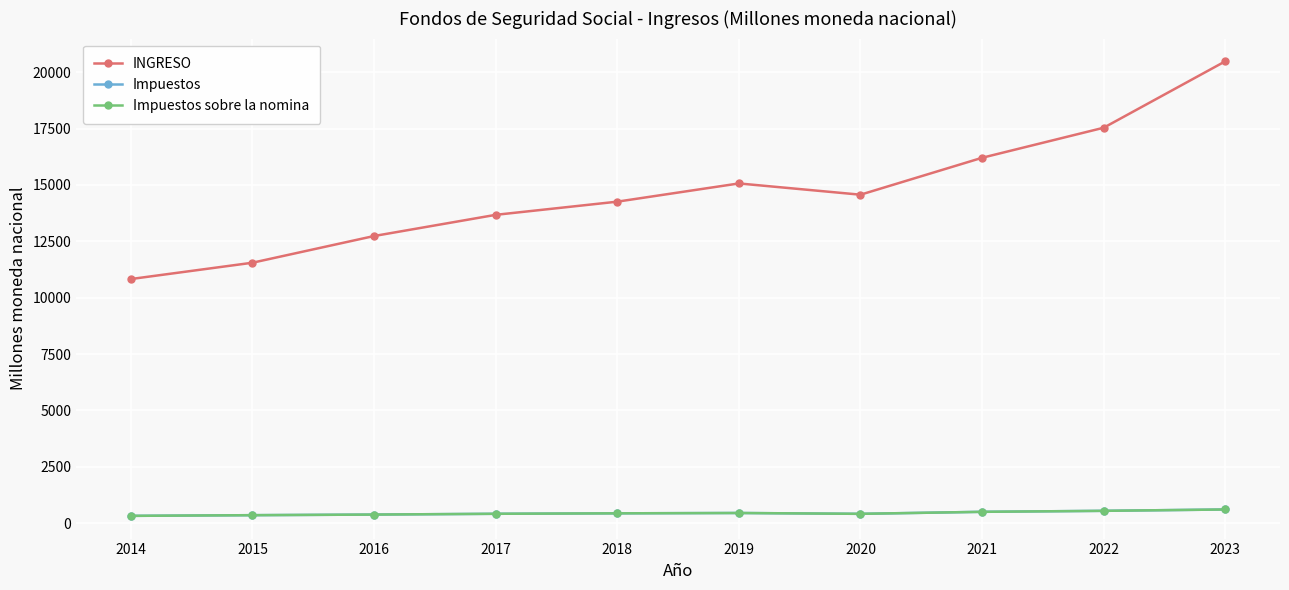

In Impuestos sobre la nomina, how many points are lower than both neighbors (excluding endpoints)?

1